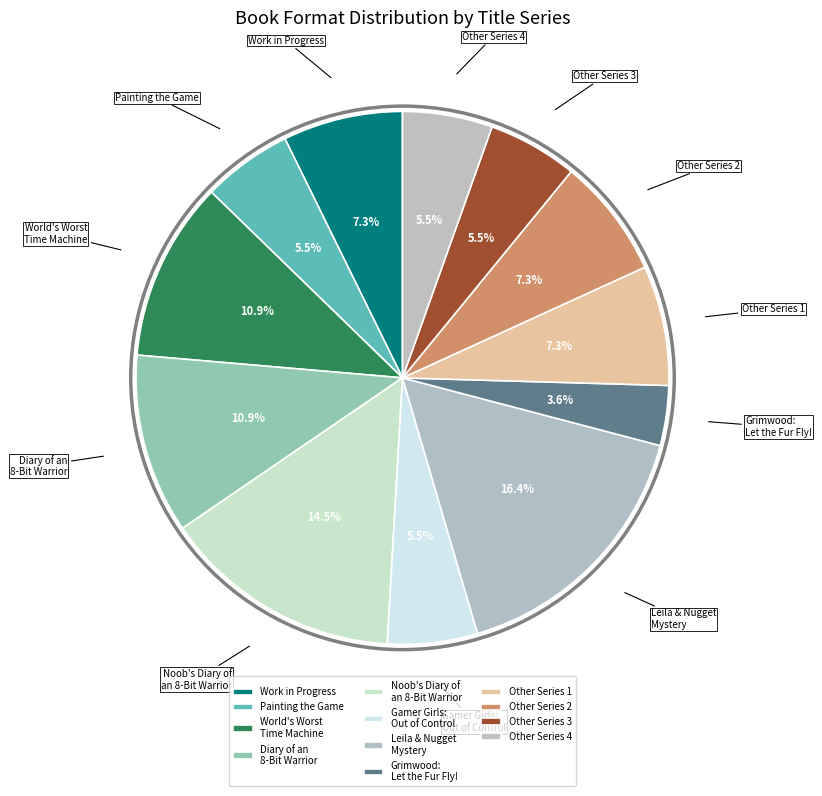

Approximately how many times larger is the value at Diary of an 8-Bit Warrior compared to Noob's Diary of an 8-Bit Warrior?

0.8